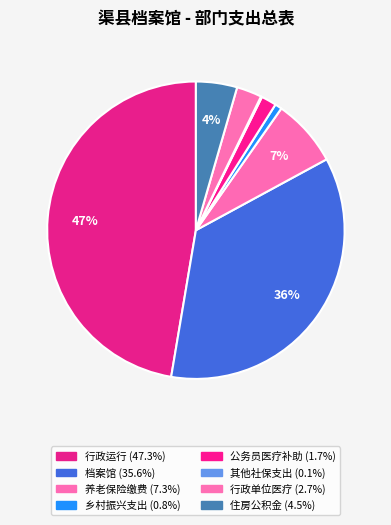

How many segments does this pie chart have?

8